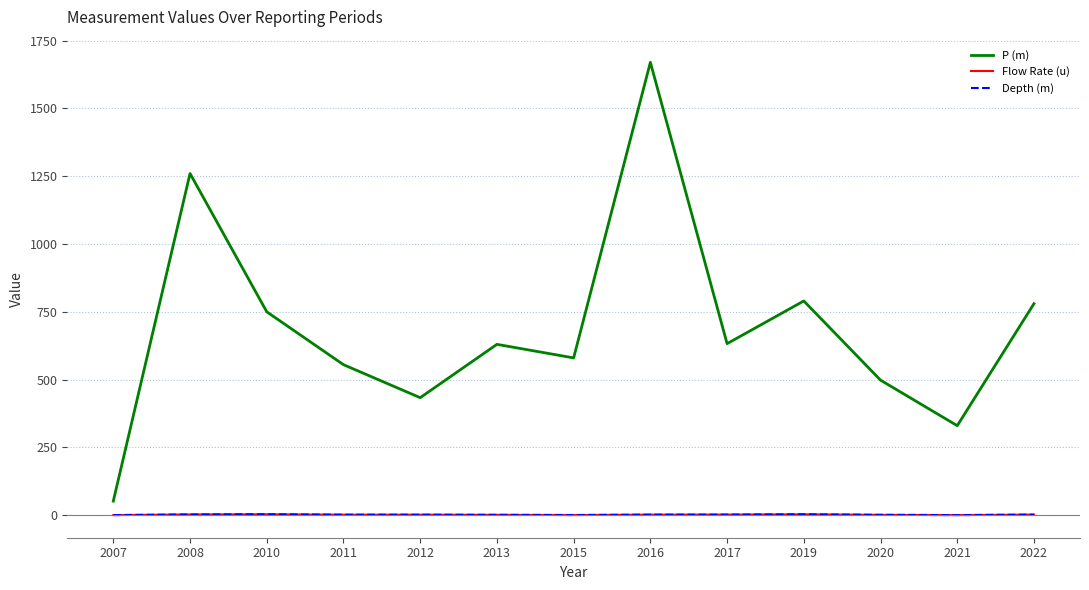

Is this an area chart (filled region under the line)?

No